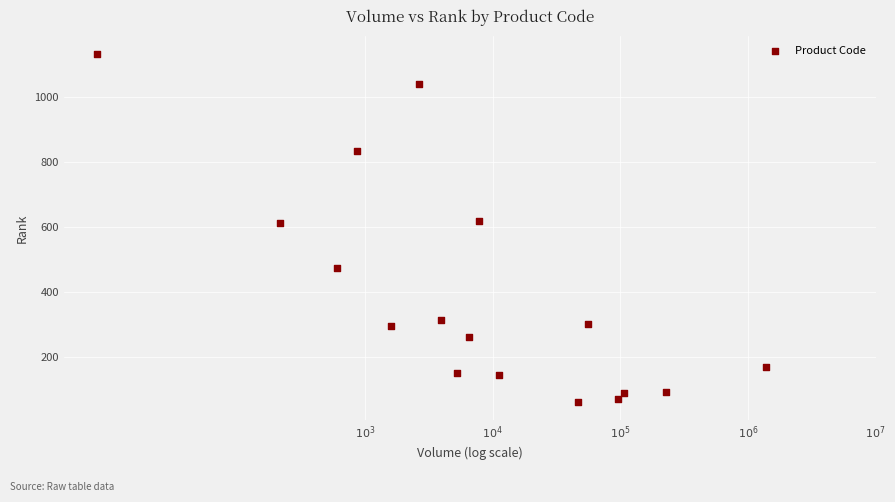

What is the range of Y values (max minus min)?

1075